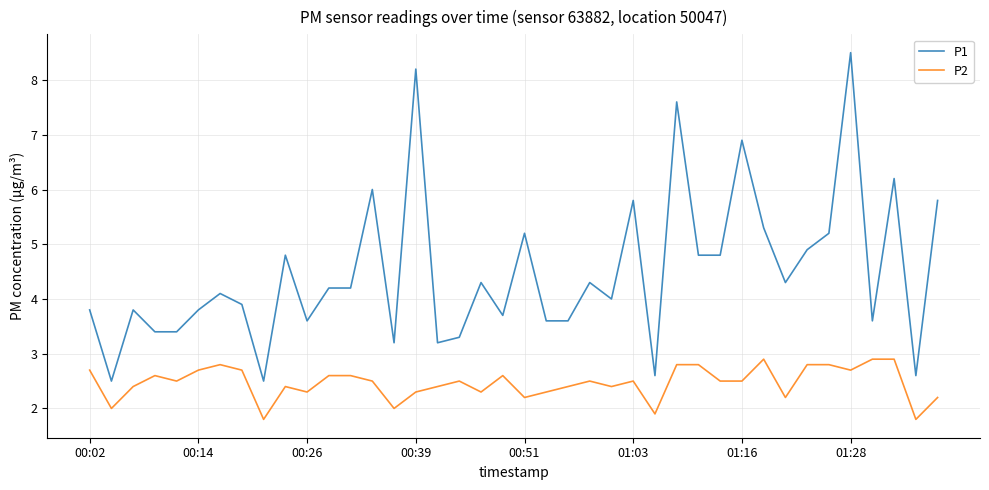

What is the sum of all P2 values?

98.7